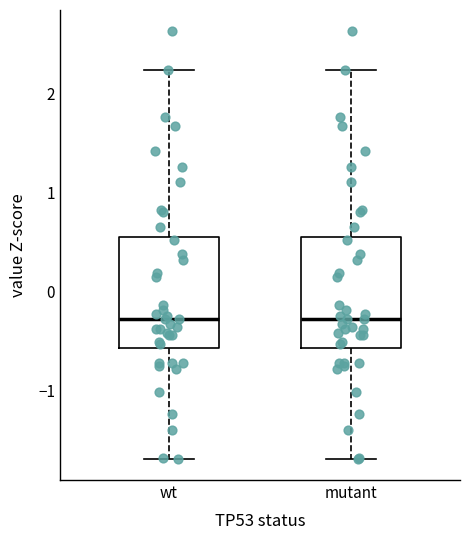

Reading left to right, read every box against the y-axis: the position of its median line, the range the box covers, and the ends of its whiskers. The values are not printed on the chart, so give them approximately, as read against the axis.

wt: median -0.3, box -0.6 to 0.6, whiskers -1.7 to 2.2
mutant: median -0.3, box -0.6 to 0.6, whiskers -1.7 to 2.2